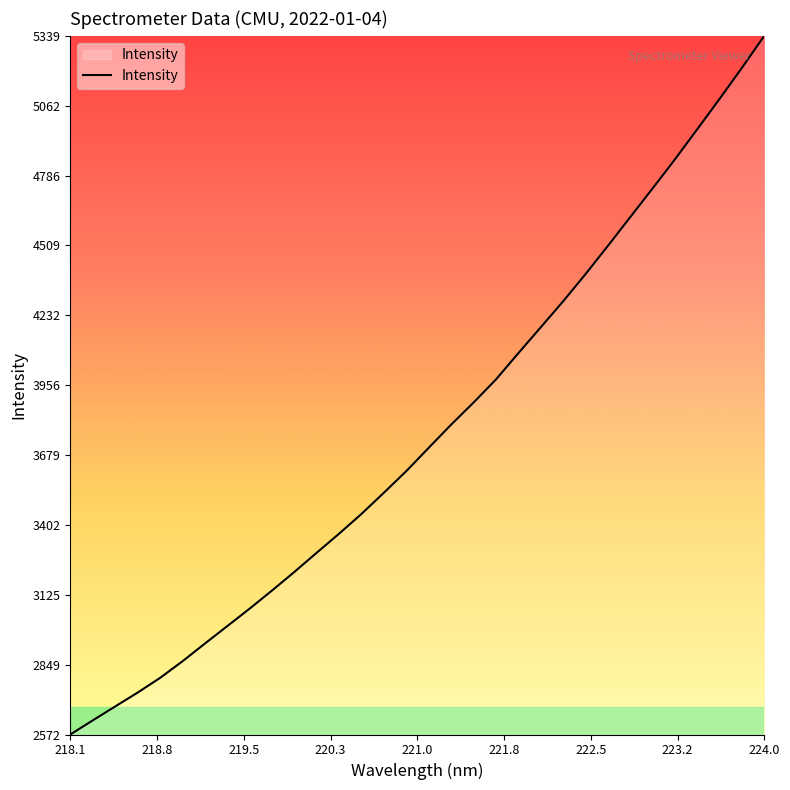

What is the greatest value displayed?

5339.5